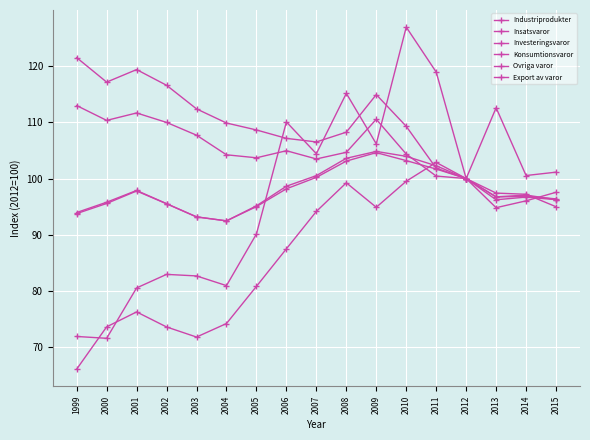

What is the value of the Investeringsvaror point at the 13th from the left?

100.4